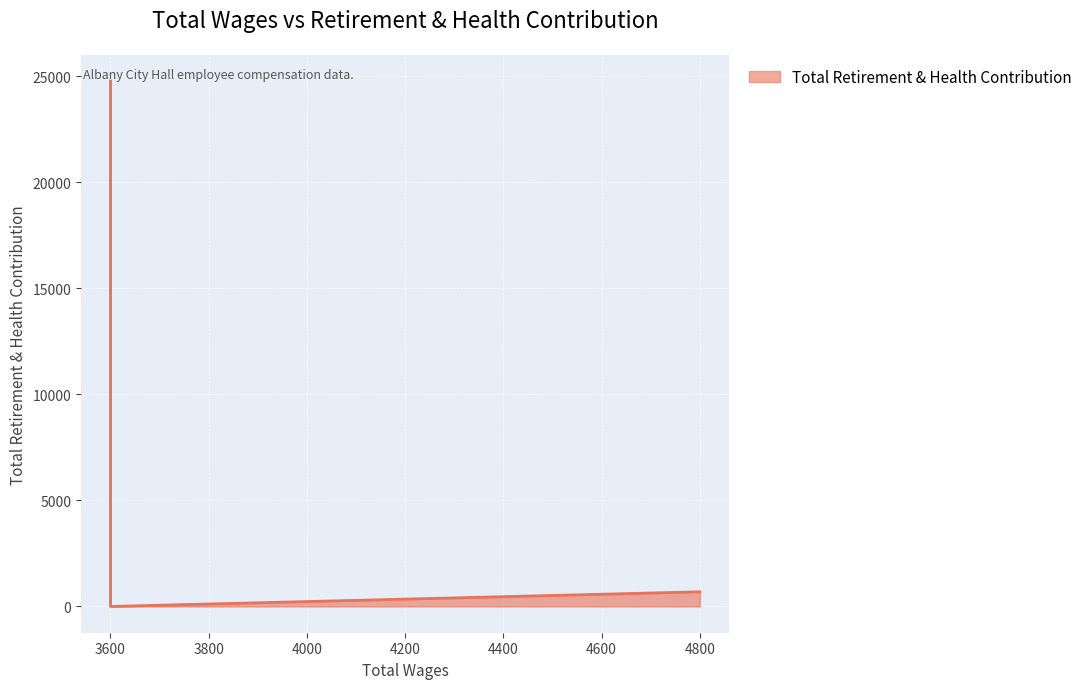

Is it true that the value at 3600 is 0?

True